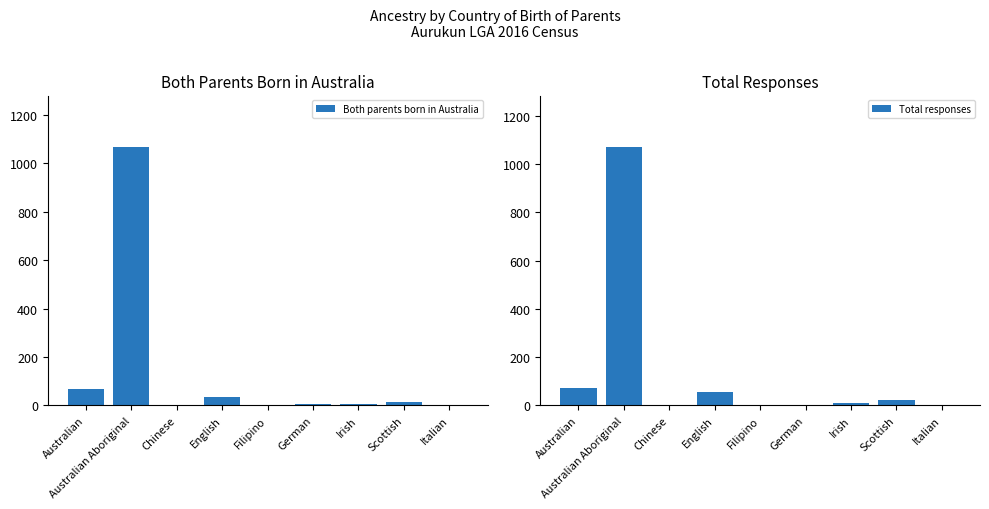

Reading left to right, what are all the values shown in this chart?

Both parents born in Australia: Australian=67	Australian Aboriginal=1067	Chinese=0	English=36	Filipino=0	German=7	Irish=6	Scottish=15	Italian=0
Total responses: Australian=74	Australian Aboriginal=1070	Chinese=3	English=57	Filipino=4	German=3	Irish=9	Scottish=21	Italian=3